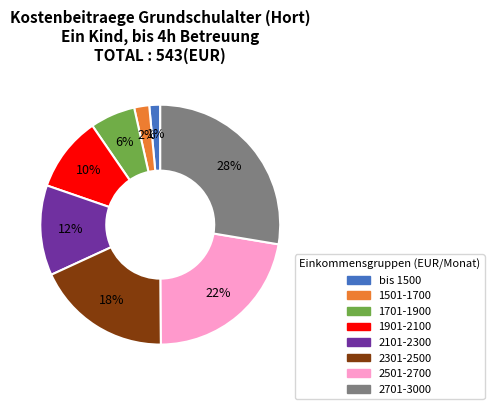

Count the number of slices in the pie.

8